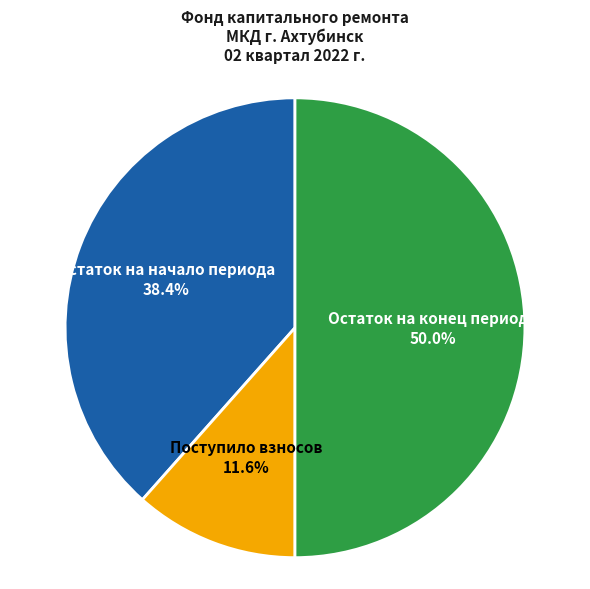

What is the total percentage of Поступило взносов and Остаток на начало периода?

50.0%